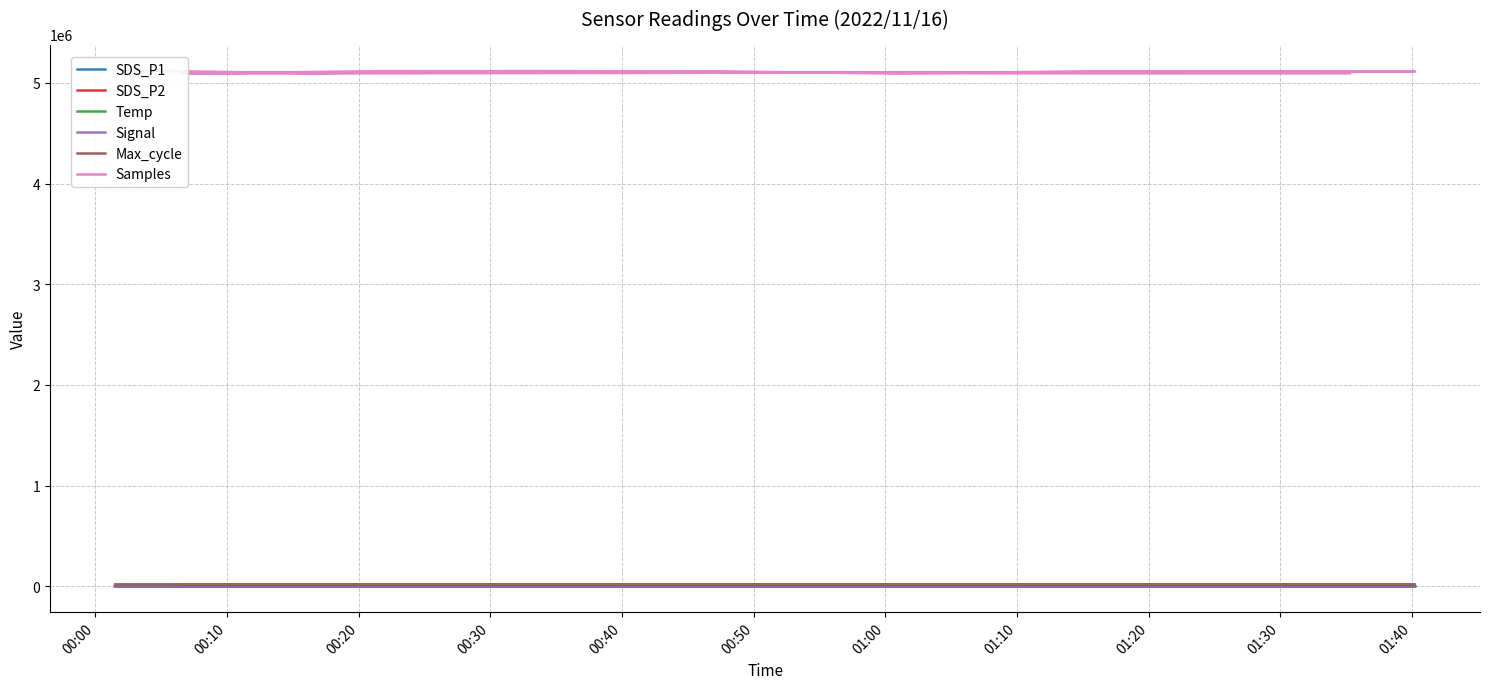

How many data points in SDS_P2 are above 20?

11